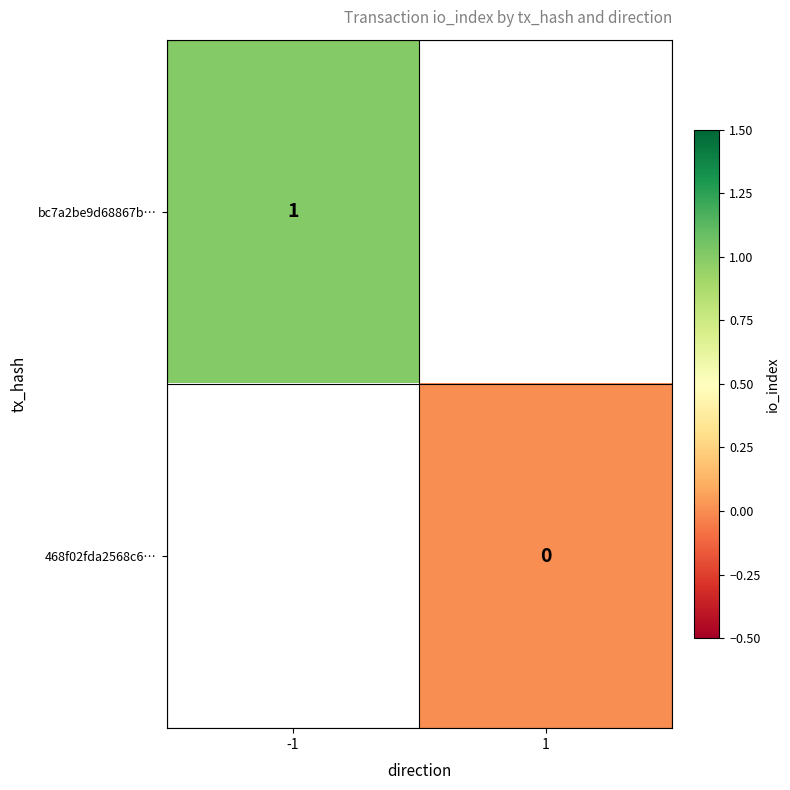

Is it true that bc7a2be9d68867b… equals 1 at -1?

True